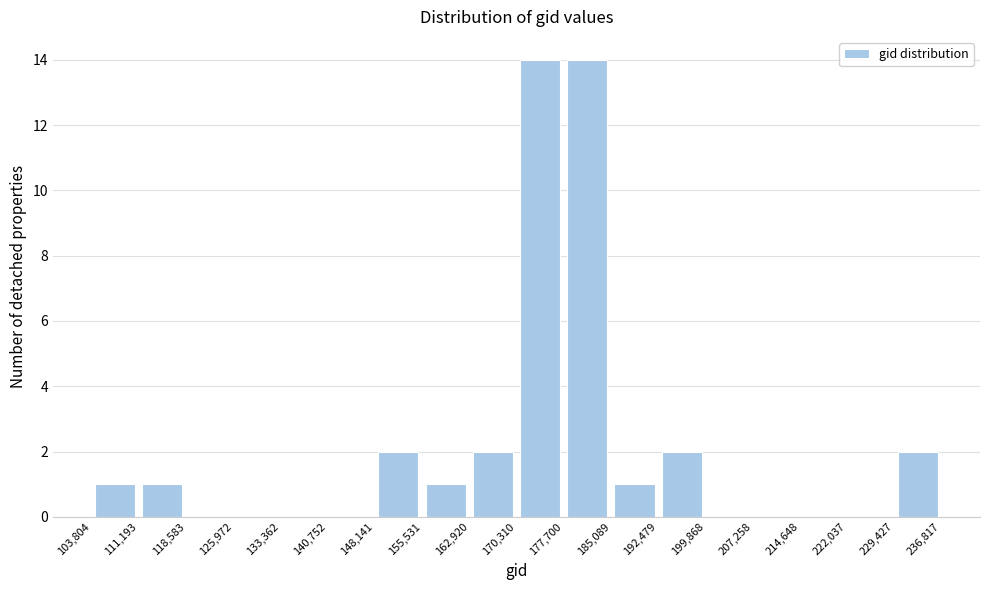

How tall is the bar that spans 111,193 to 118,583 on the x-axis? The values are not printed on the chart, so give them approximately, as read against the axis.

1